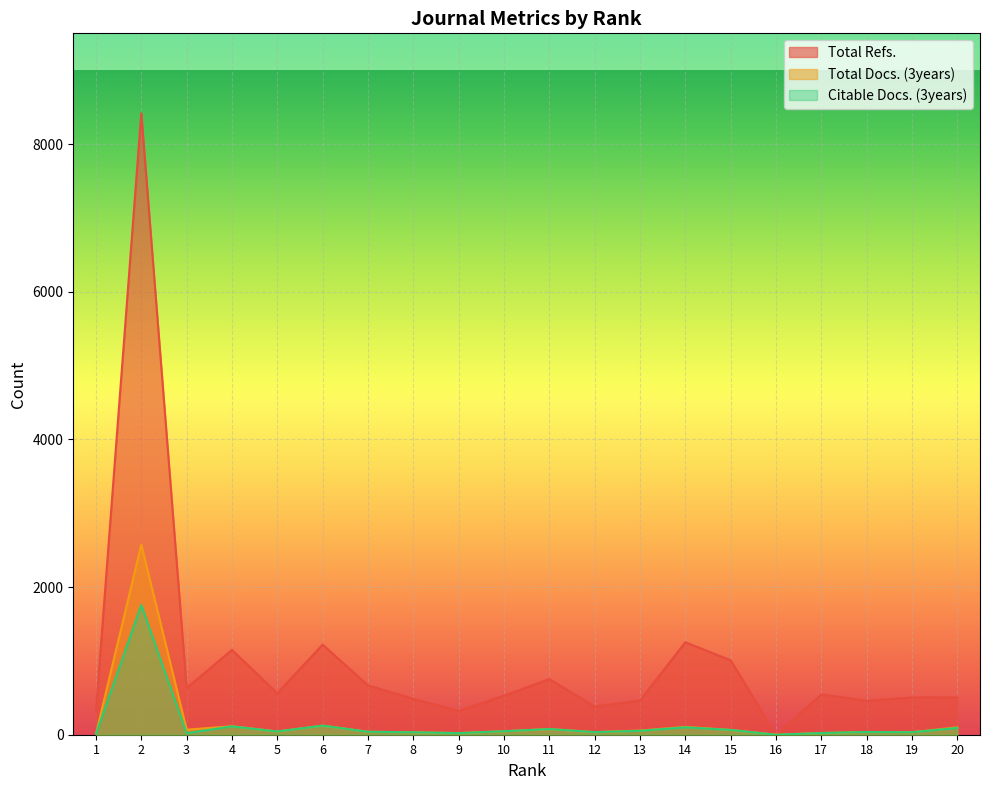

In Total Refs., how many points are lower than both neighbors (excluding endpoints)?

6